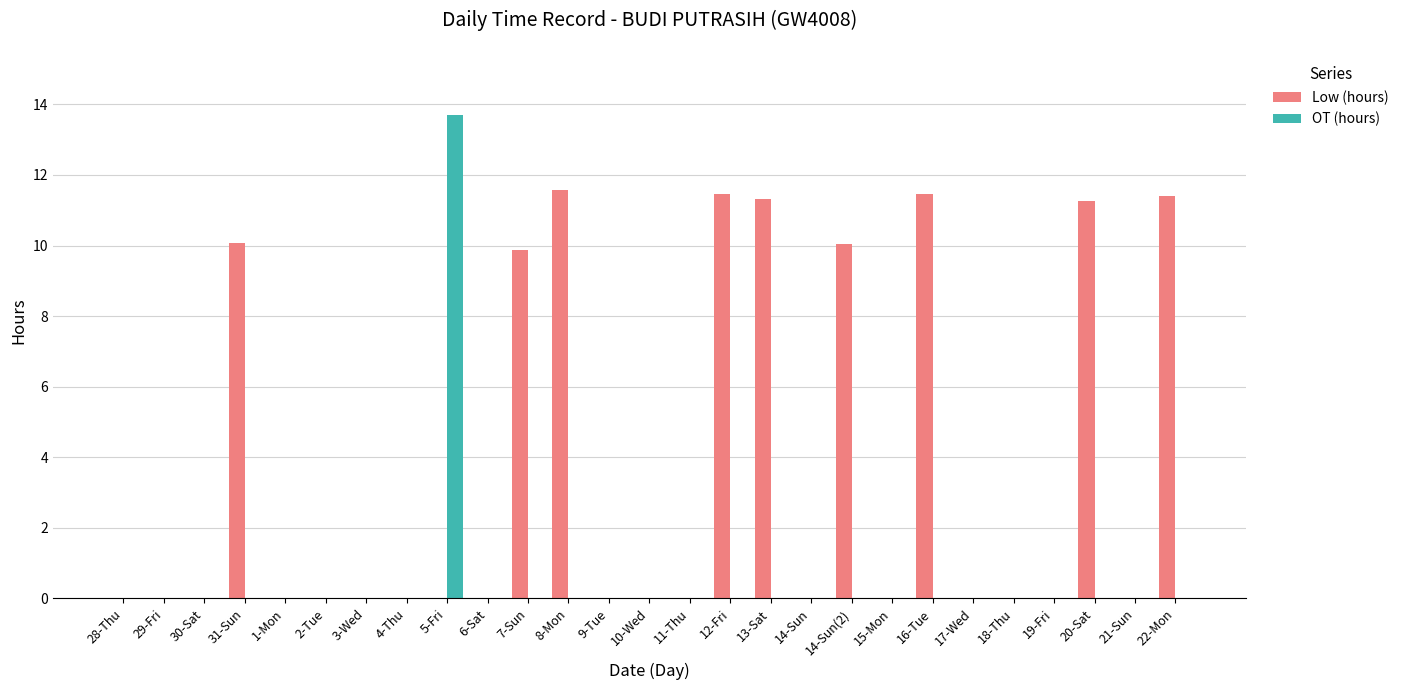

True or false: OT (hours) has a value of 0.0 at 6-Sat.

True